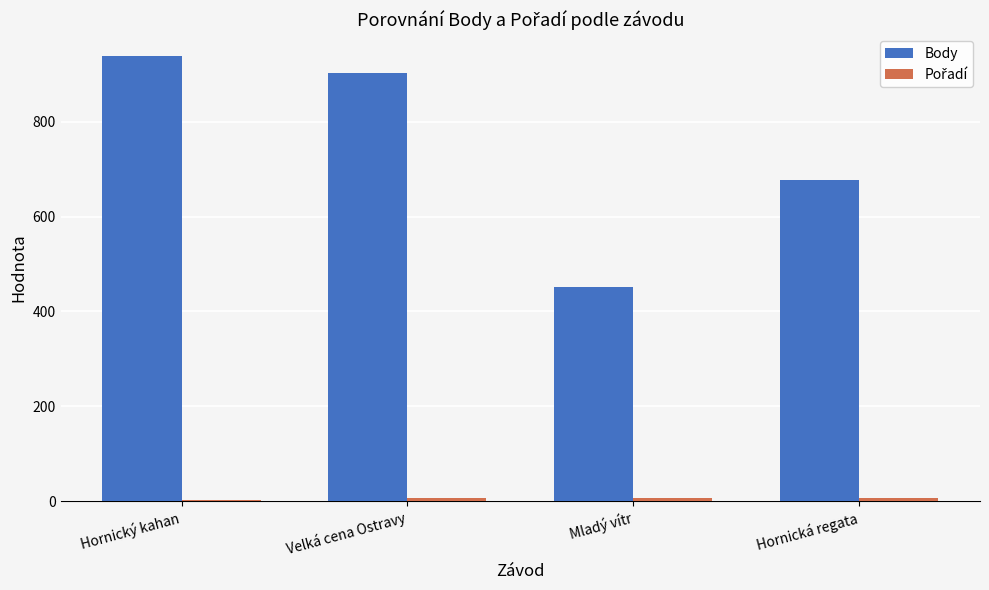

The Body series shows 938 at Hornický kahan. True or false?

True